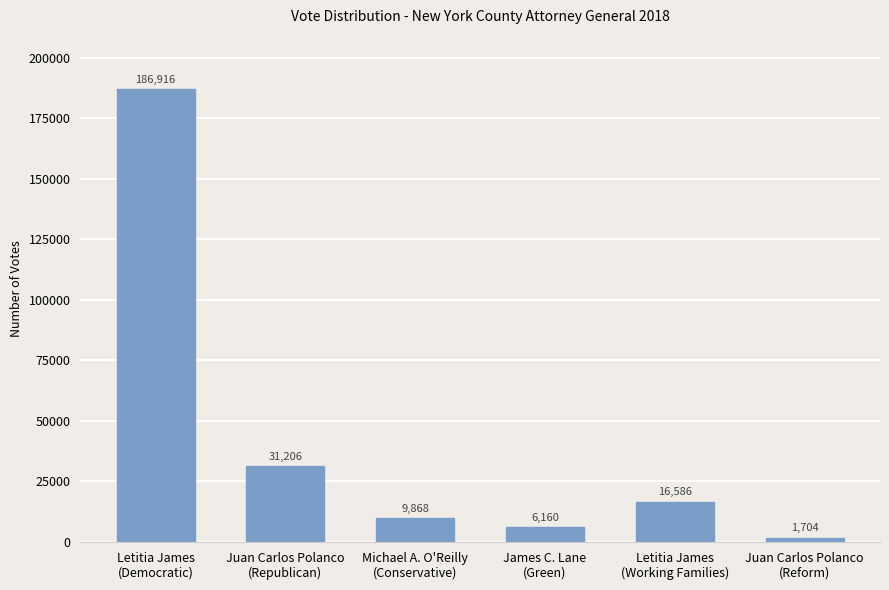

What is the sum of all values?

252440